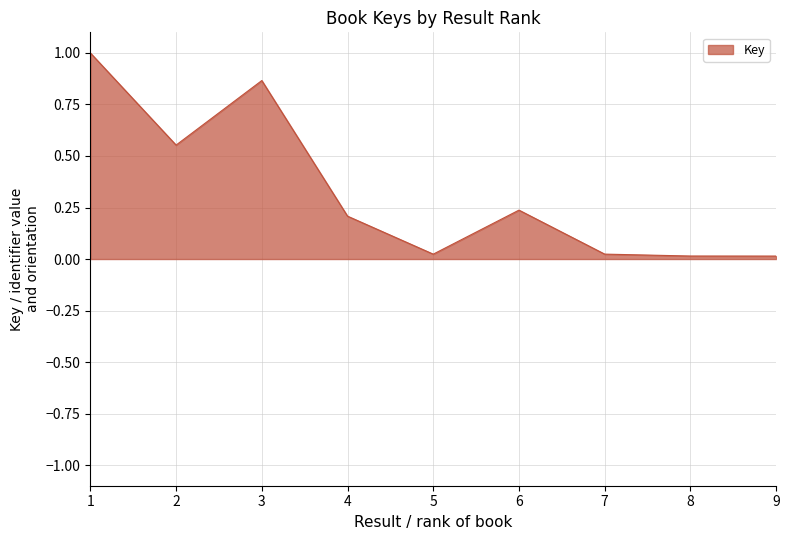

Count the number of data series in this chart.

1